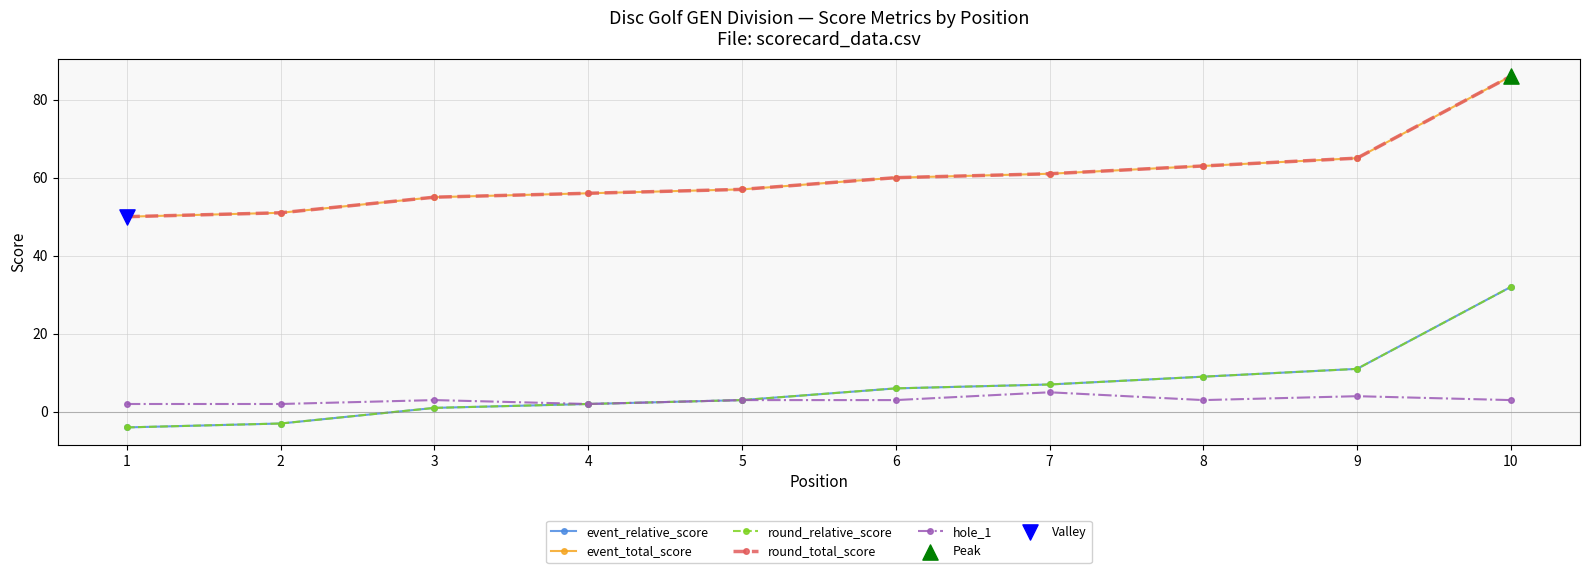

Does the chart have visible grid lines?

Yes